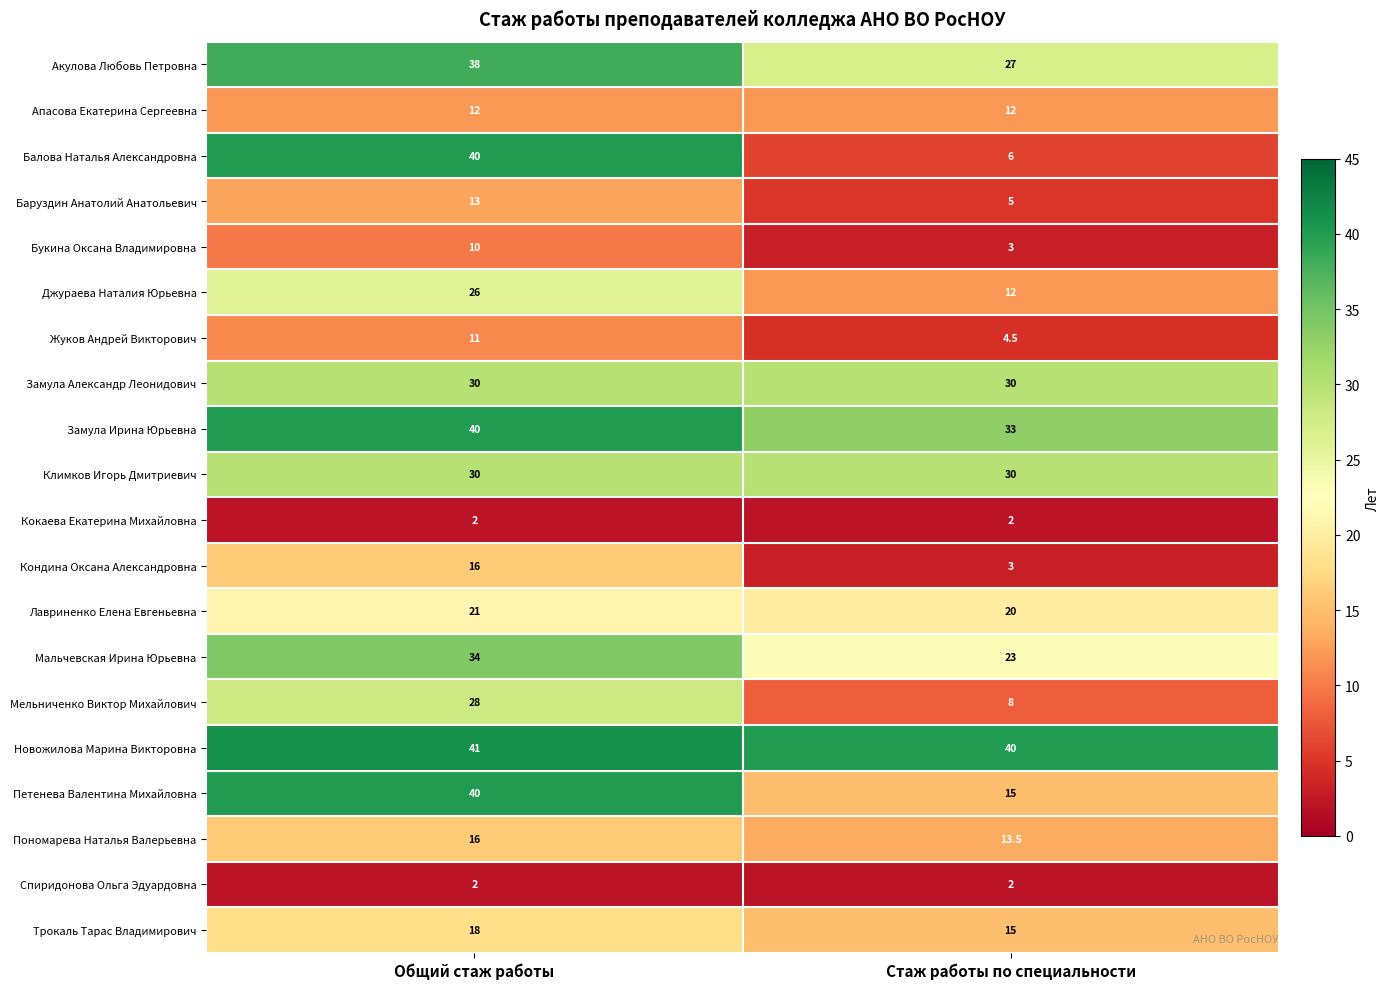

What is the minimum value shown in the chart?

2.0